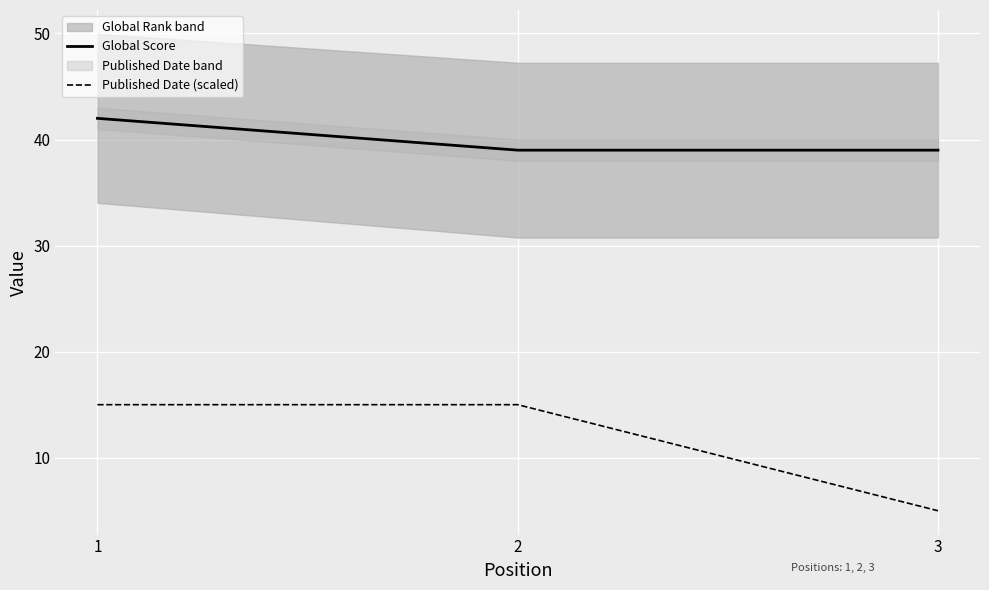

How many values in the Global Score series exceed 39?

1